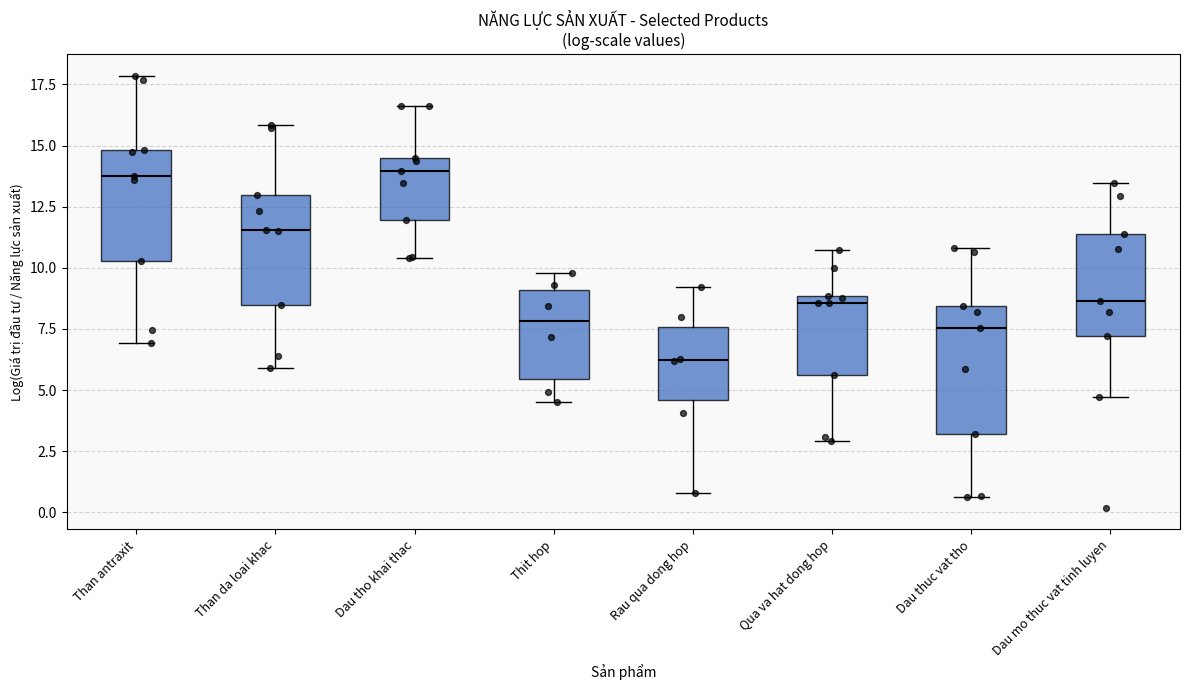

Reading left to right, transcribe this box plot: for each box, give where its median line is, the range the box spans, and where its two whiskers end, as read against the y-axis. The values are not printed on the chart, so give them approximately, as read against the axis.

Than antraxit: median 14.0, box 10.5 to 15.0, whiskers 7.0 to 18.0
Than da loai khac: median 11.5, box 8.5 to 13.0, whiskers 6.0 to 16.0
Dau tho khai thac: median 14.0, box 12.0 to 14.5, whiskers 10.5 to 16.5
Thit hop: median 8.0, box 5.5 to 9.0, whiskers 4.5 to 10.0
Rau qua dong hop: median 6.0, box 4.5 to 7.5, whiskers 1.0 to 9.0
Qua va hat dong hop: median 8.5, box 5.5 to 9.0, whiskers 3.0 to 10.5
Dau thuc vat tho: median 7.5, box 3.0 to 8.5, whiskers 0.5 to 11.0
Dau mo thuc vat tinh luyen: median 8.5, box 7.0 to 11.5, whiskers 4.5 to 13.5